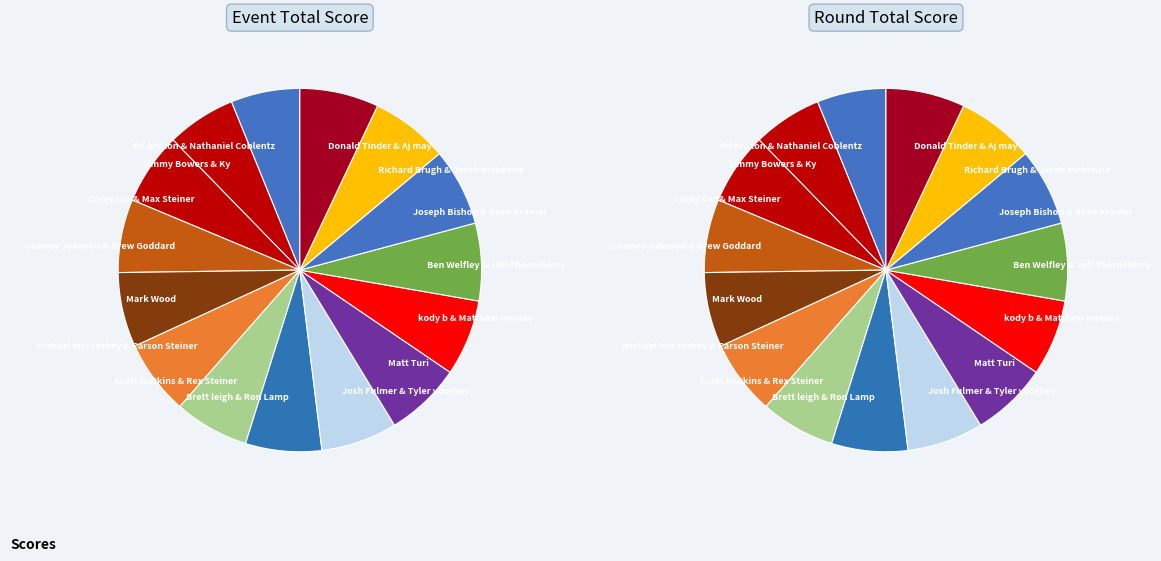

To the nearest percent, what is the average slice percentage?

7%